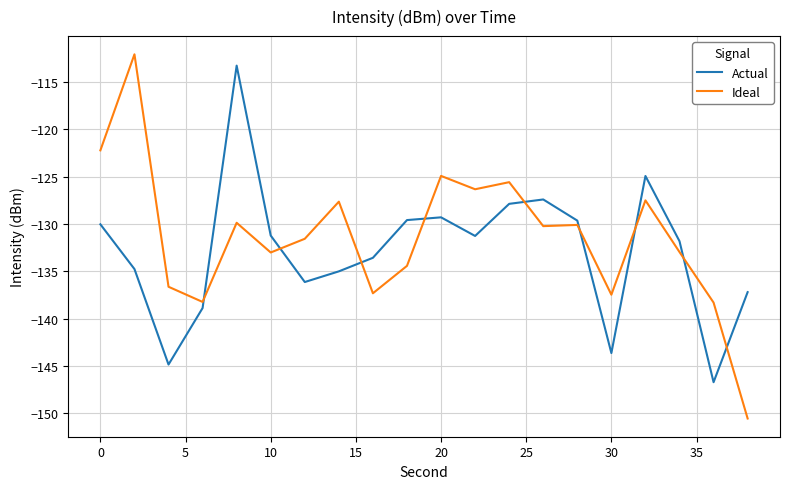

Which series has the largest range (max minus min)?

Ideal